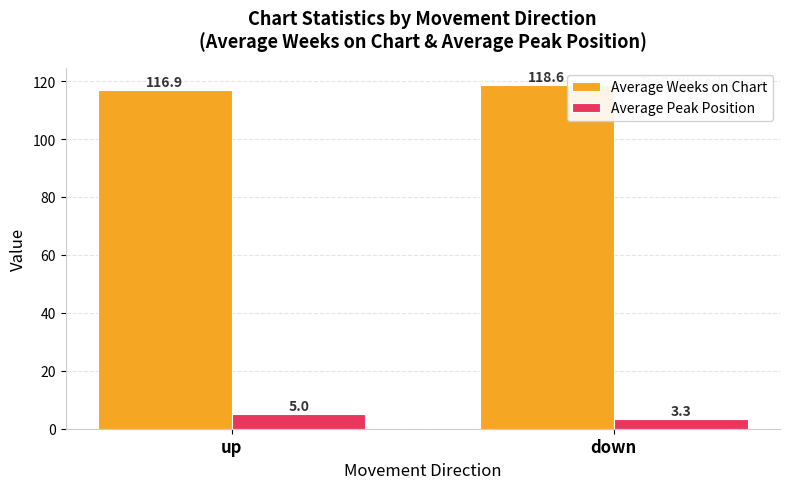

Is the value of Average Peak Position at down greater than the value of Average Weeks on Chart at down?

No